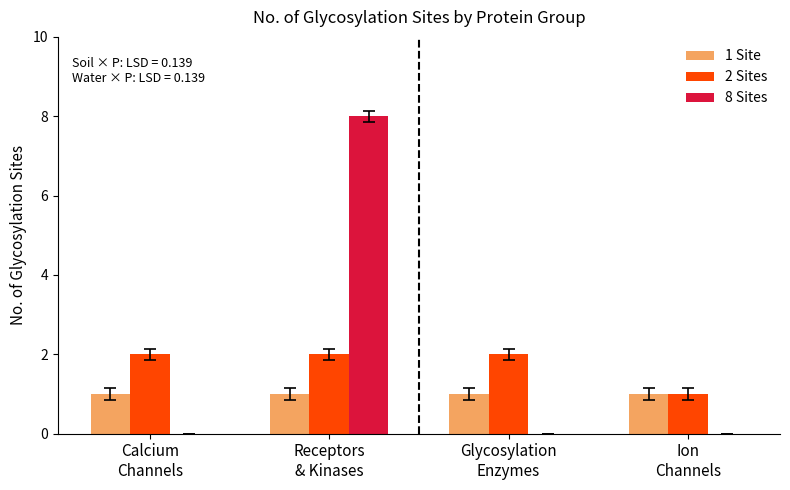

What is the maximum value shown in the chart?

8